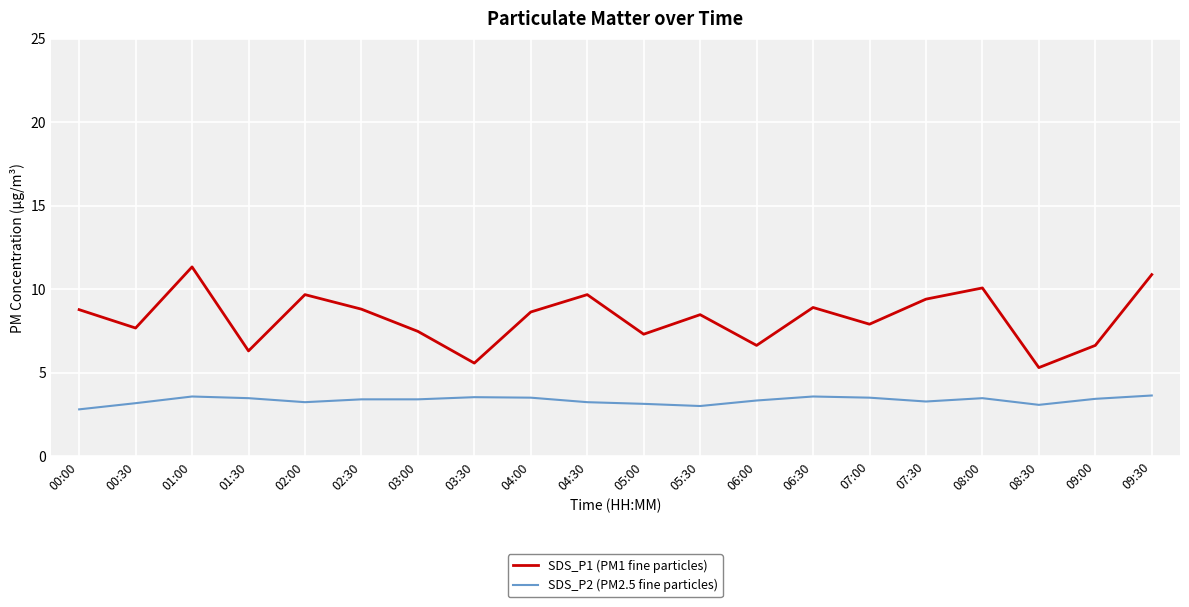

Which label corresponds to the largest value in the chart?

01:00